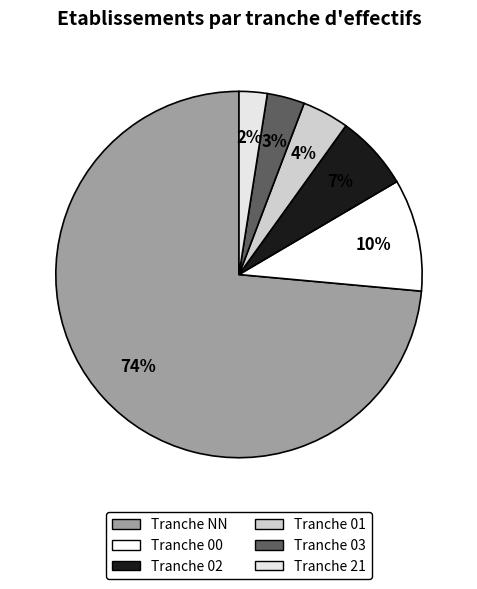

Count the number of slices in the pie.

6